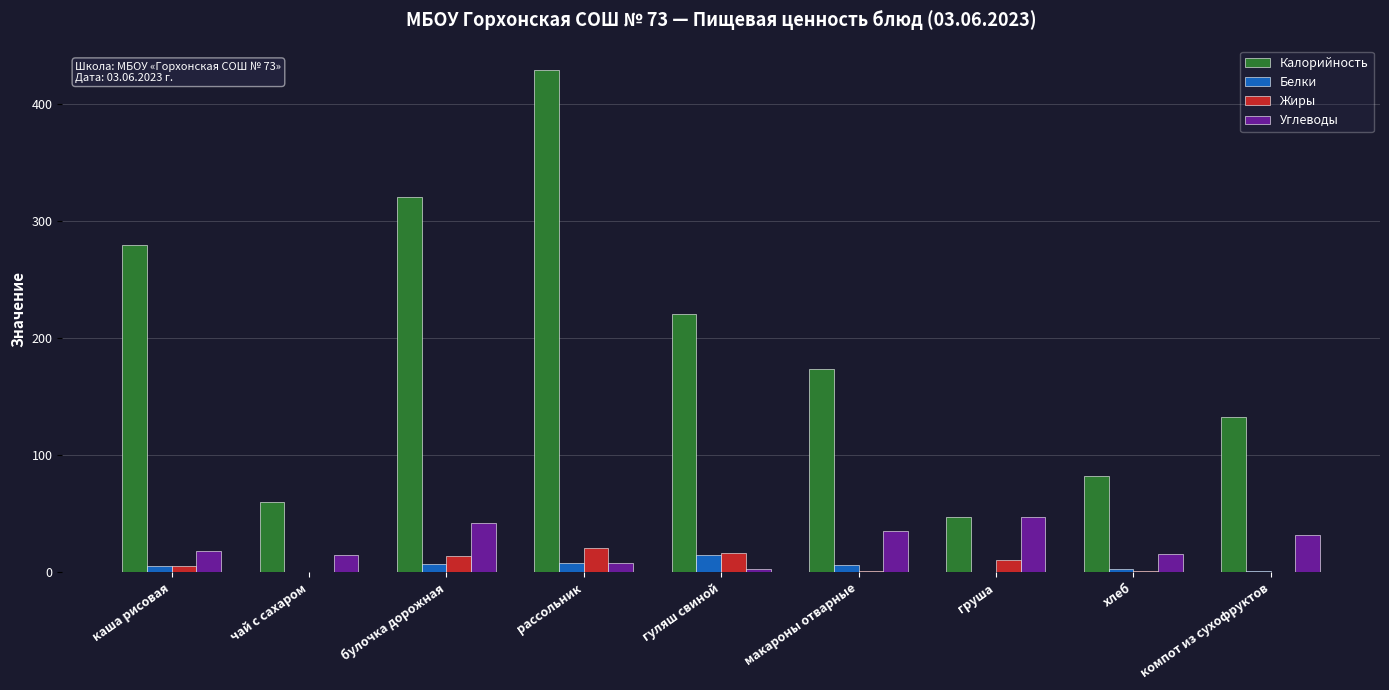

Which series has the largest total across all categories?

Калорийность